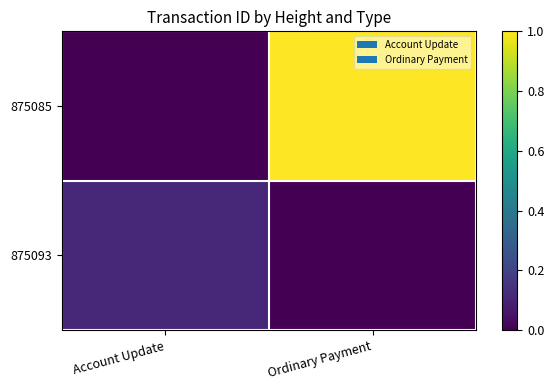

Which series has the largest total across all categories?

875085